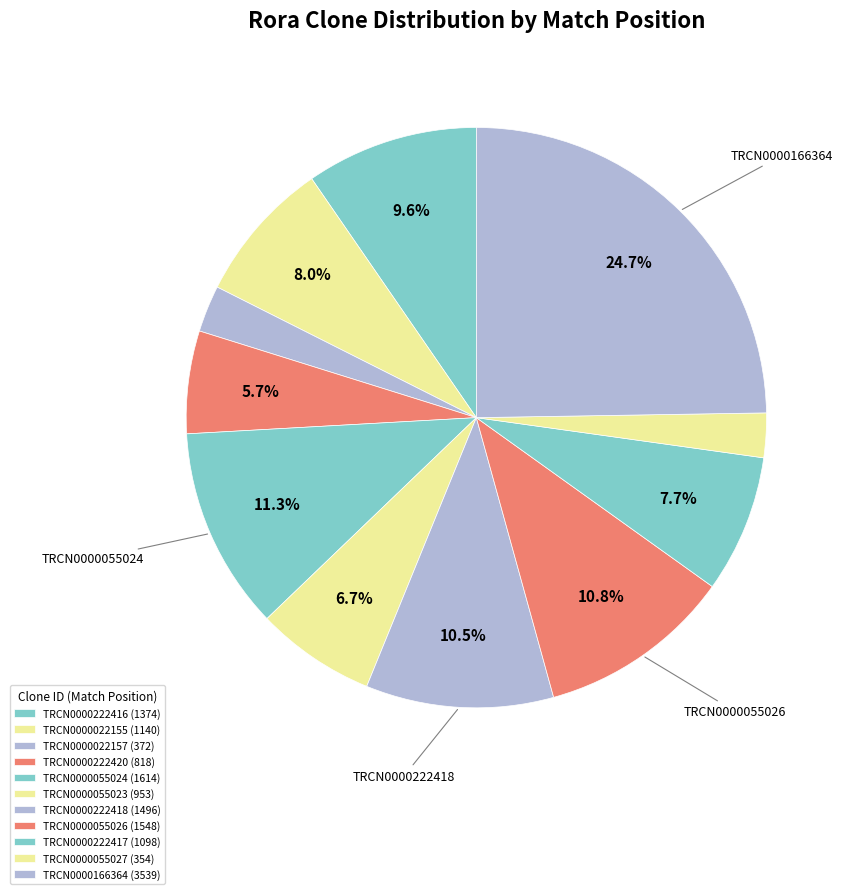

What is the change in value from TRCN0000222416 to TRCN0000222417?

-276